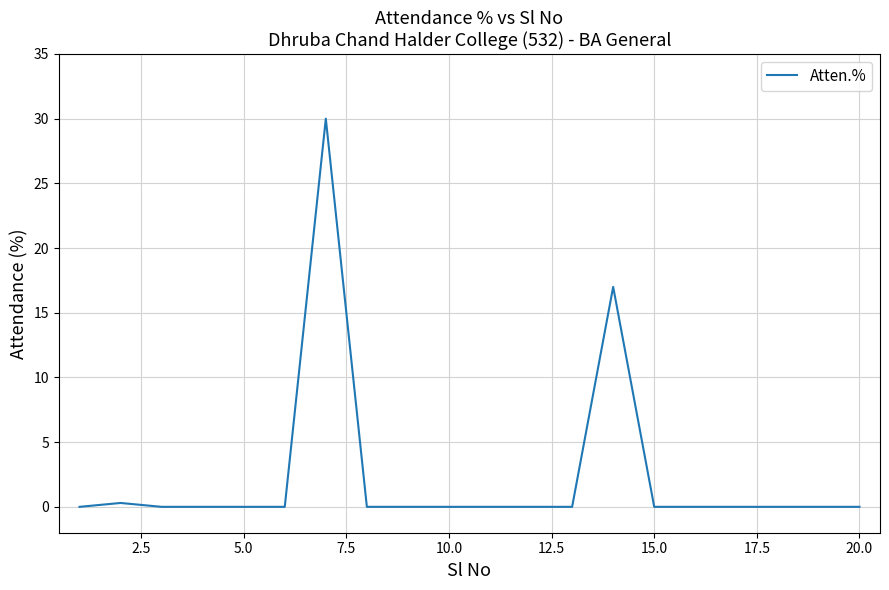

What is the maximum value shown in the chart?

30.0